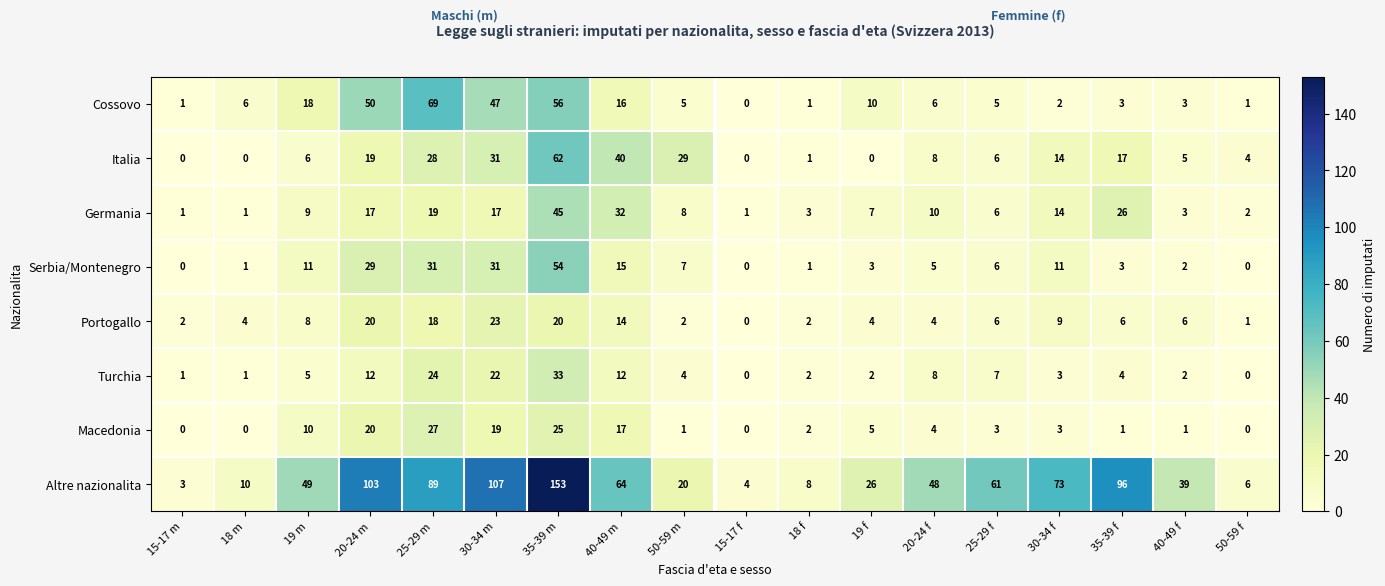

Is the value of Altre nazionalita at 19 f greater than the value of Serbia/Montenegro at 20-24 f?

Yes